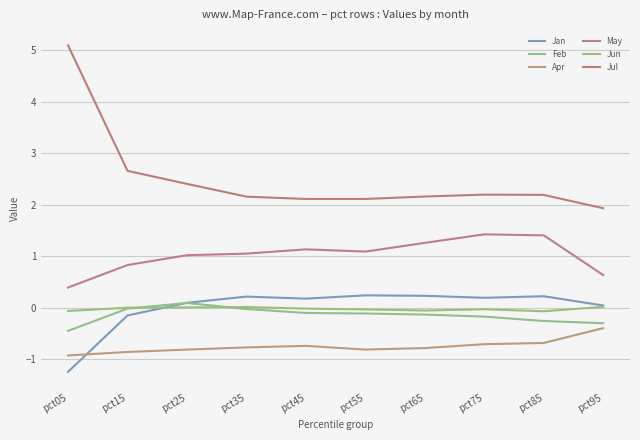

Between pct55 and pct85, which series saw the biggest shift?

May